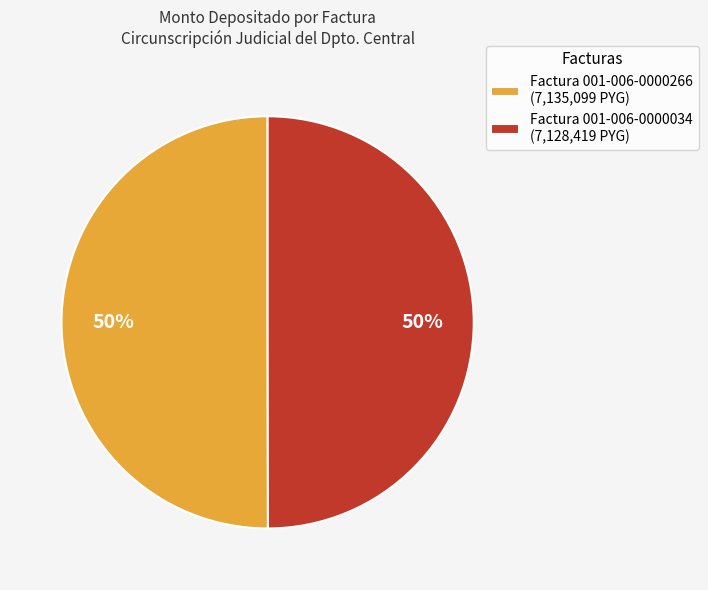

The Factura 001-006-0000034 slice represents 40% of the pie. True or false?

False